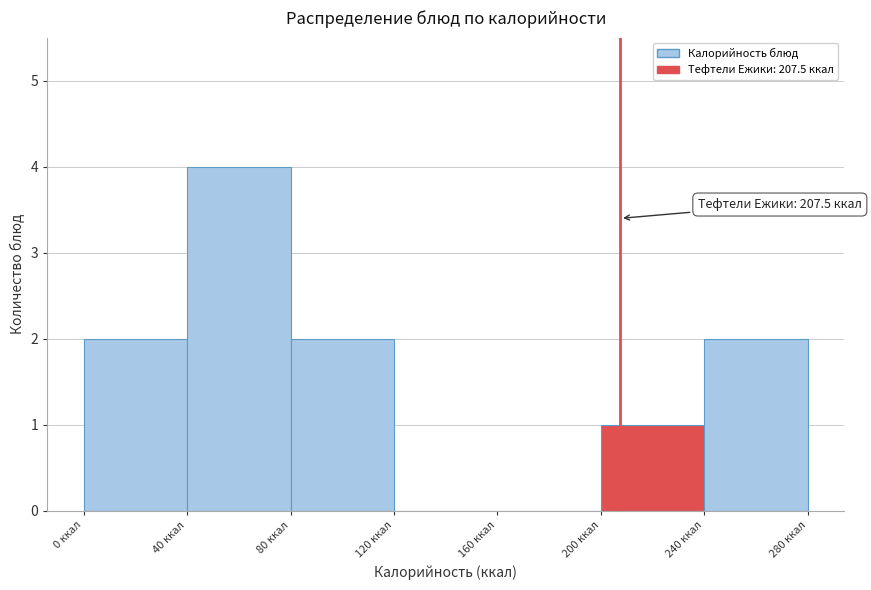

Over which range of the x-axis is the bar tallest?

40 to 80